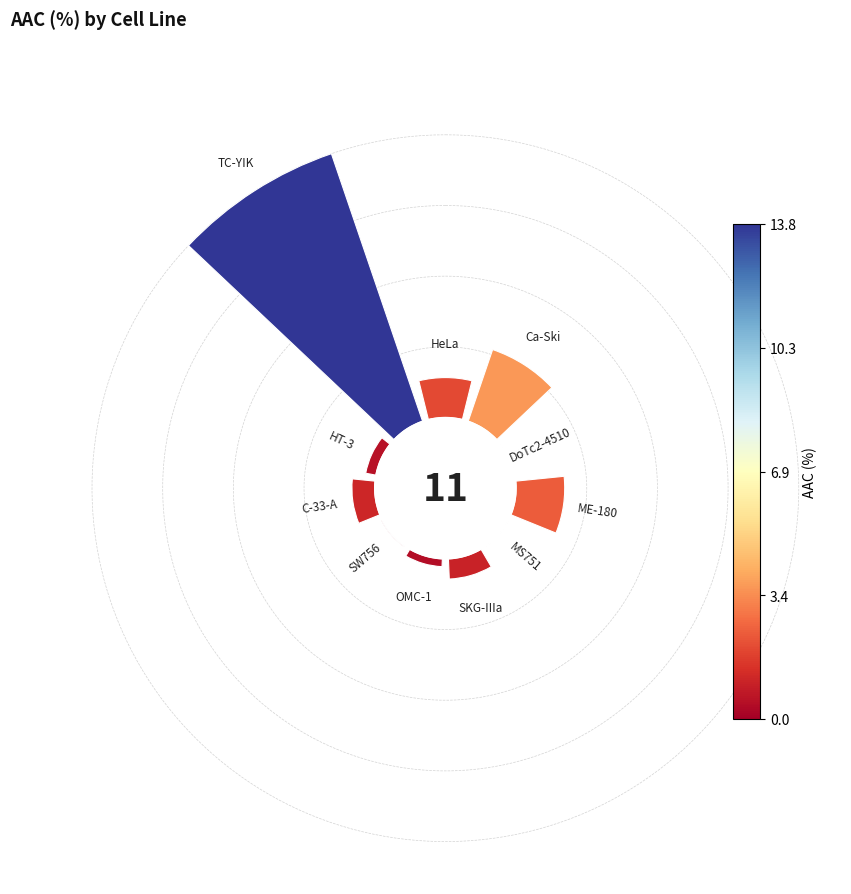

Rank the categories by value from lowest to highest.

2, 4, 7, 6, 9, 5, 8, 0, 3, 1, 10